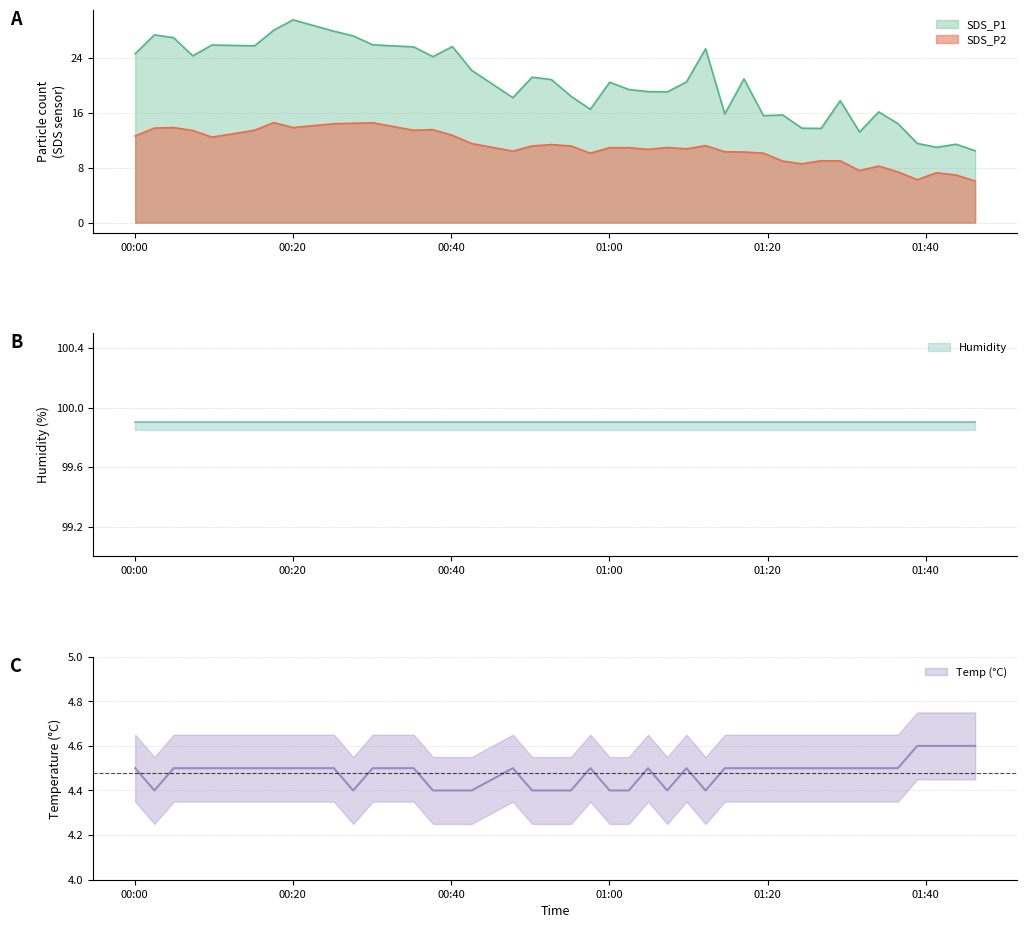

What is the maximum value shown in the chart?

29.5